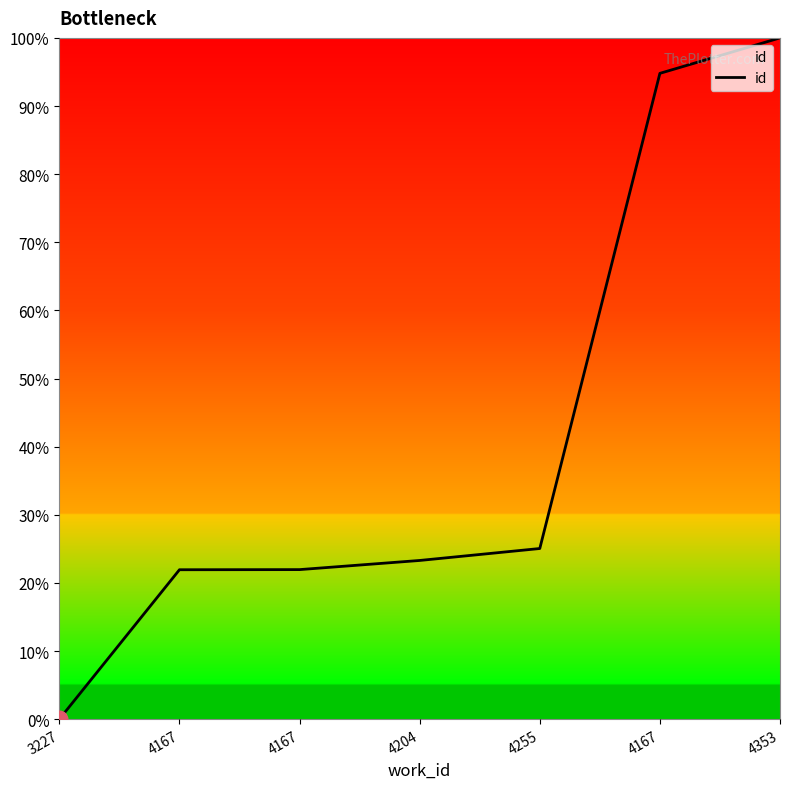

The chart shows a value of 66.9 at 3227. True or false?

False